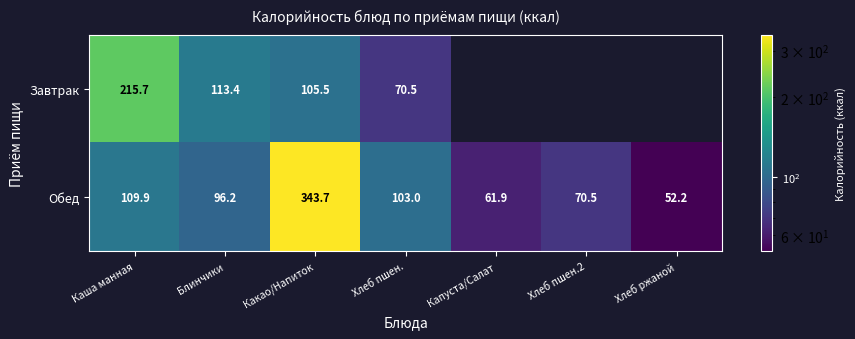

The Завтрак series shows 81.1 at Каша манная. True or false?

False